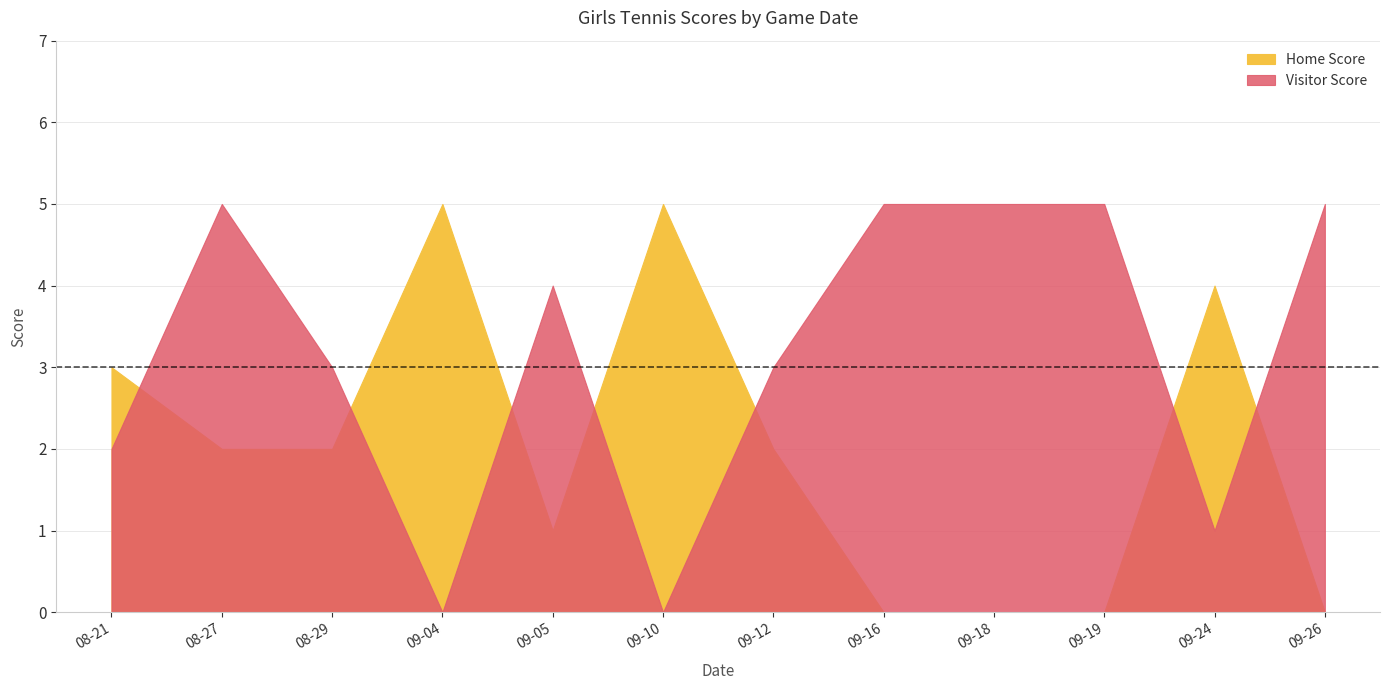

Where do Visitor Score and Home Score first cross each other?

2019-08-21 and 2019-08-27